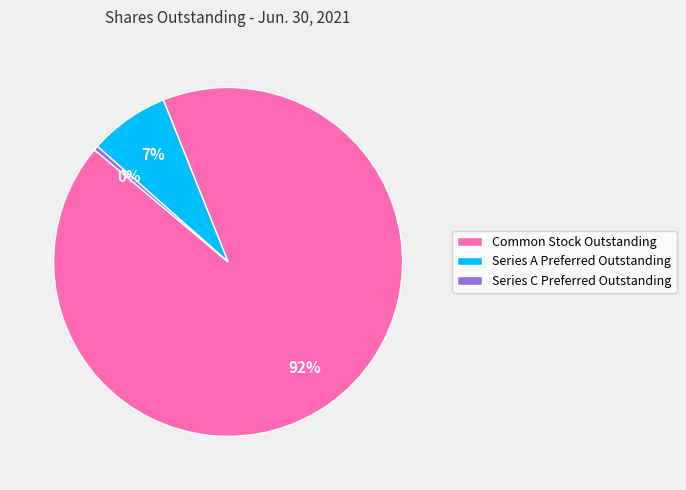

True or false: Series A Preferred Outstanding accounts for 20% of the total.

False